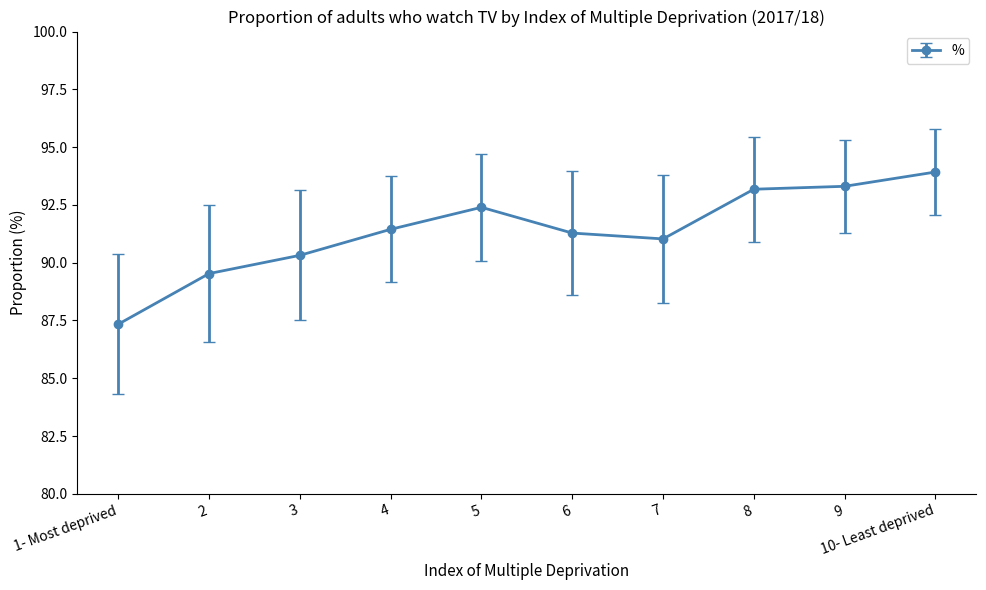

Count the number of categories in the chart.

10